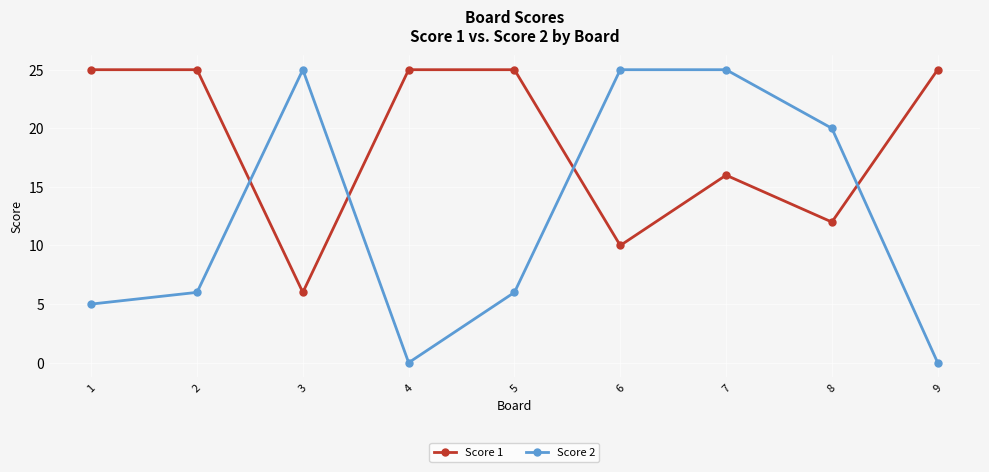

True or false: Score 1 has a value of 36 at 4.

False